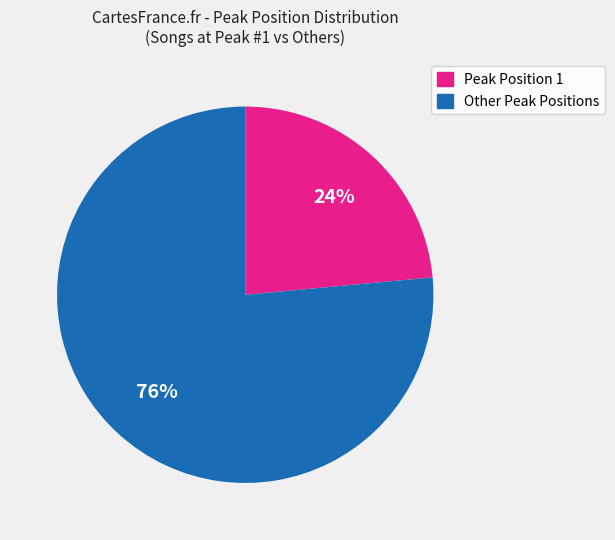

Does any single category account for the majority?

Yes